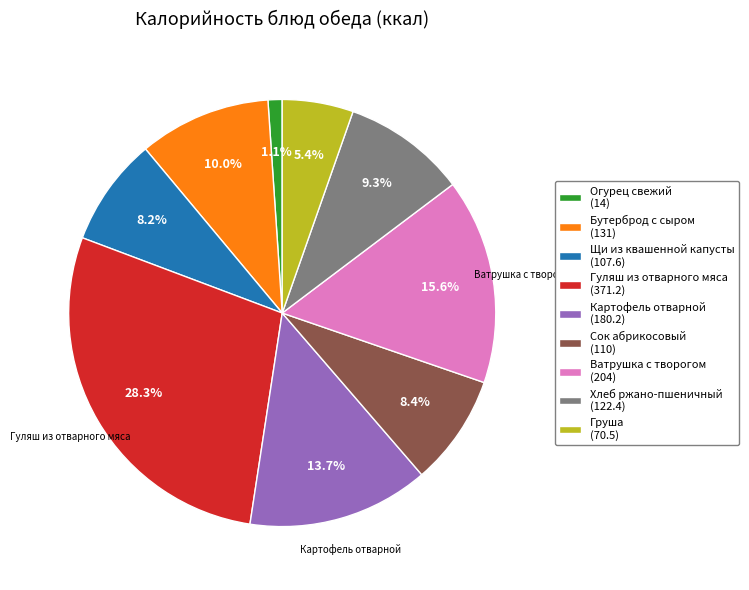

The Хлеб ржано-пшеничный slice represents 9% of the pie. True or false?

True